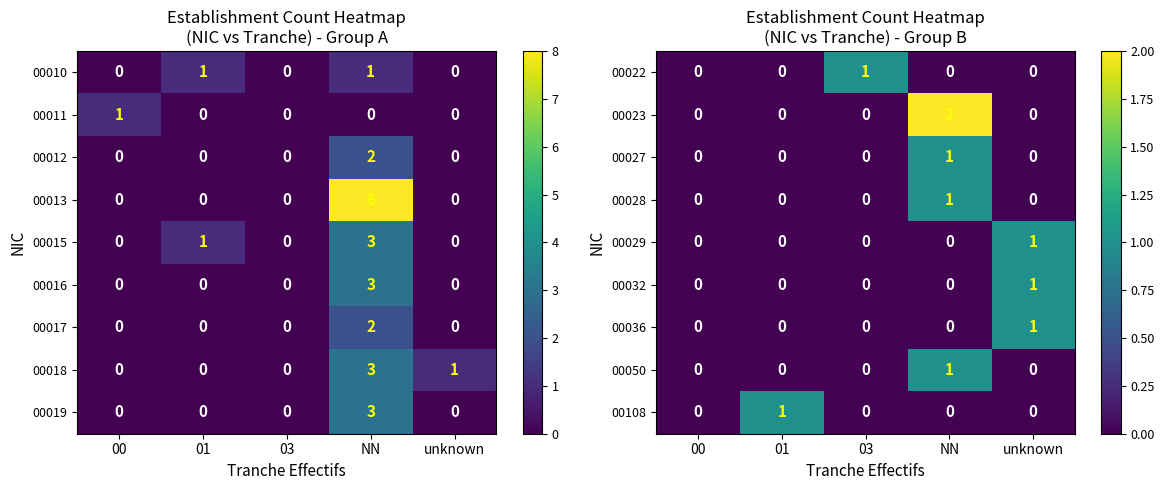

Which category has the highest value in the 00036 series?

unknown